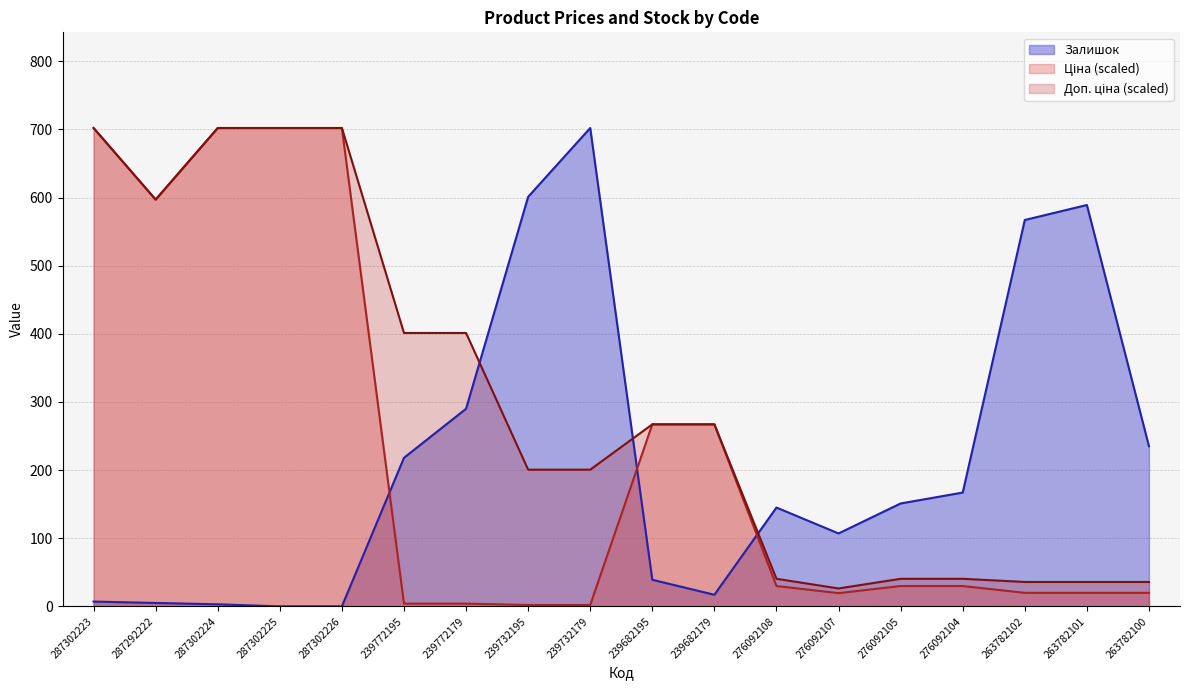

Where do Доп. ціна and Залишок first cross each other?

239772179 and 239732195